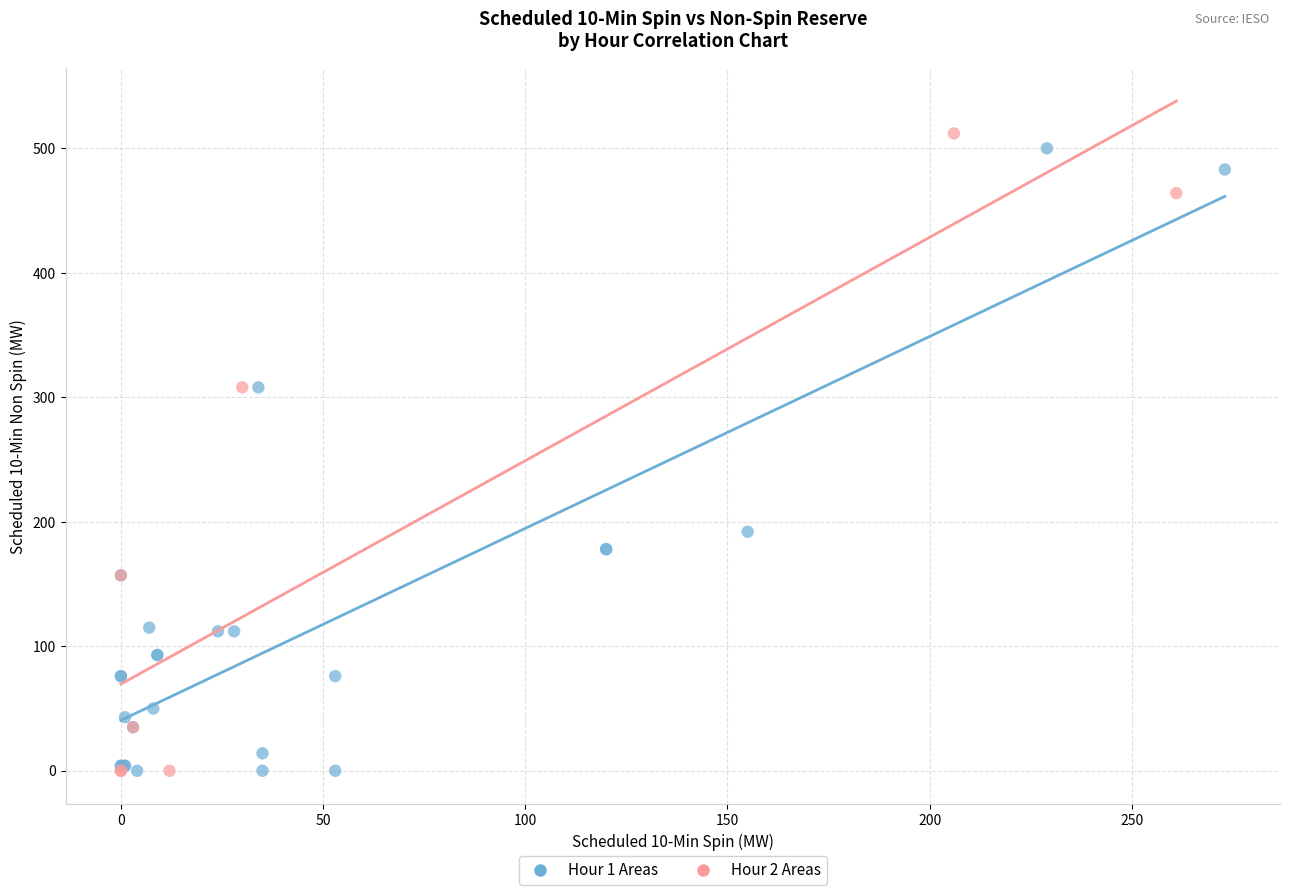

Which series has the largest Y range (max minus min)?

Hour 2 Areas